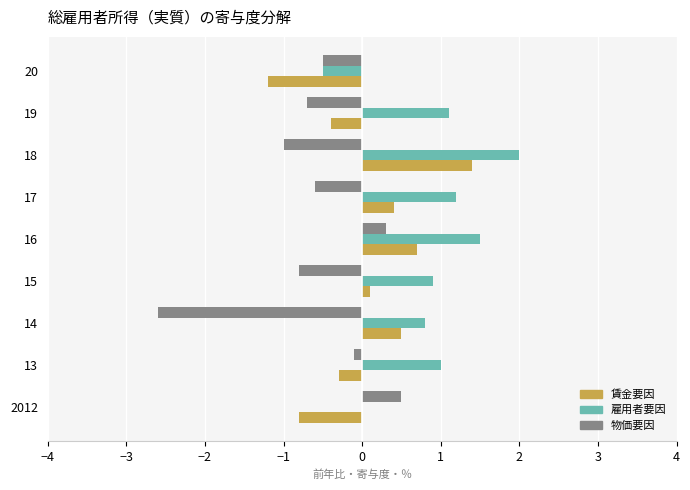

Is it true that 賃金要因 equals 0.5 at 14?

True